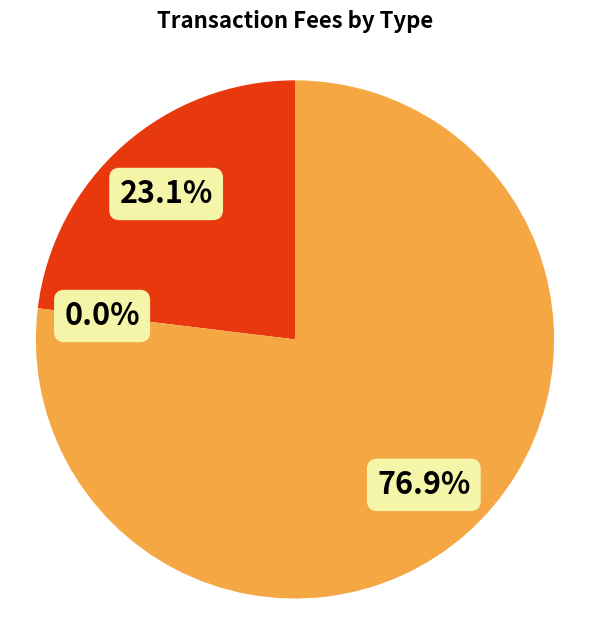

Is it true that Arbitrary Message (833524) is 2% of the pie?

False